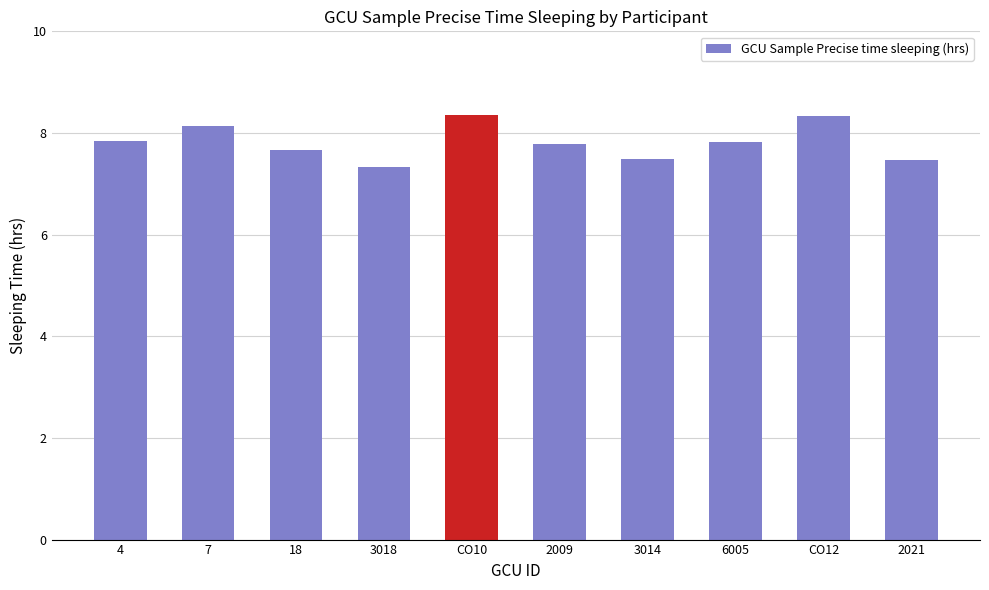

The value at 3018 is 2.0. True or false?

False